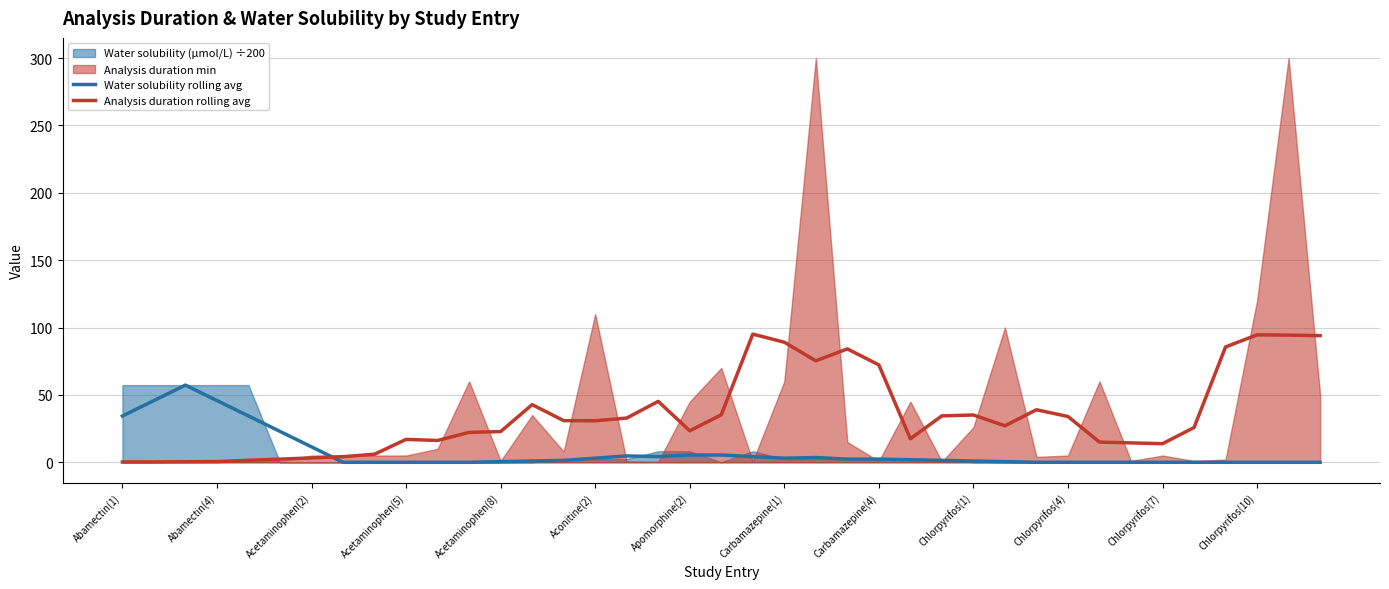

What is the maximum value for Water solubility rolling avg?

57.3